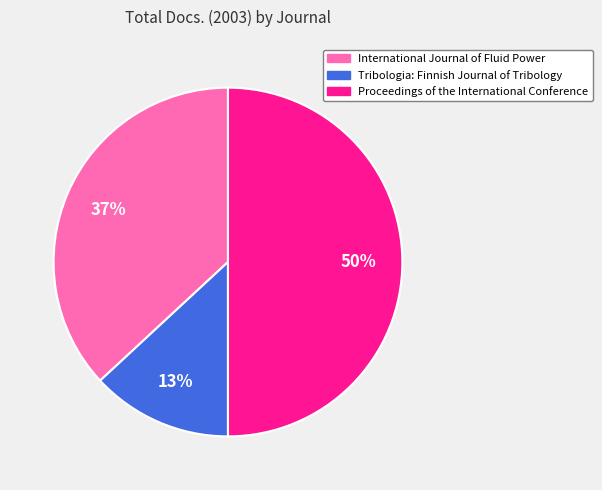

What is the largest slice in the pie chart?

Proceedings of the International Conference